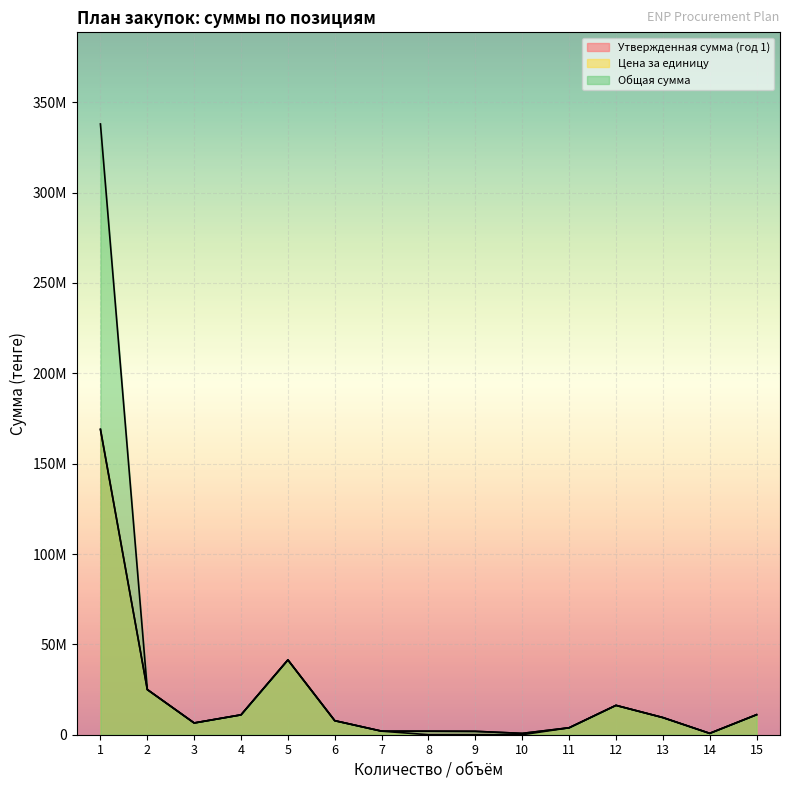

The value of Общая сумма at 4 is 11000000.0. True or false?

True